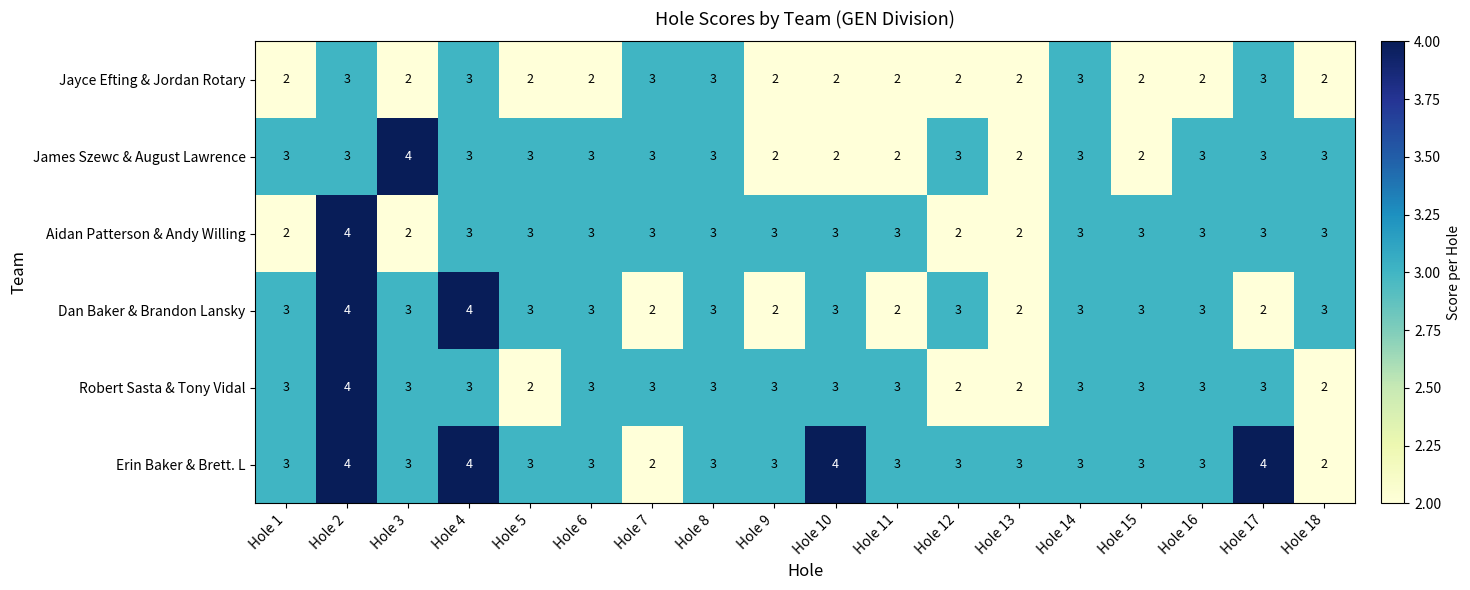

How many values in the Erin Baker & Brett. L series are below 3?

2